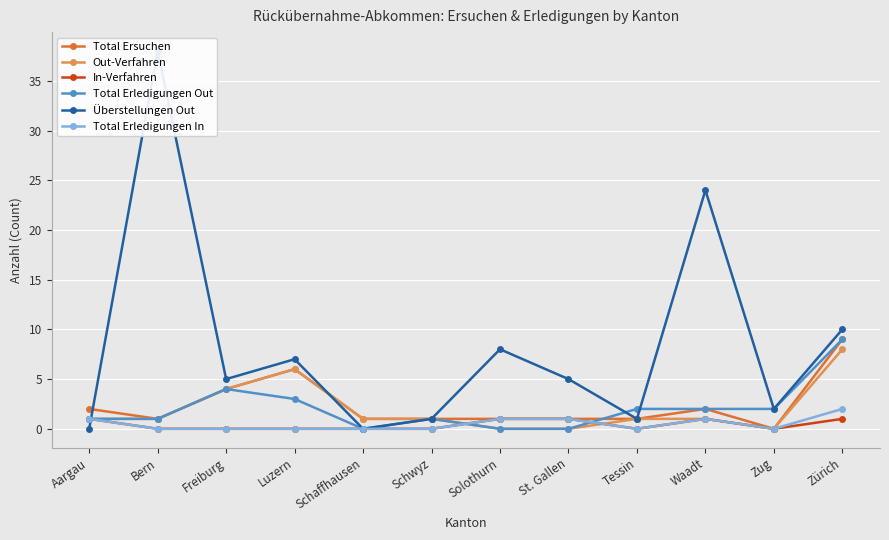

At which category is the sum across all series the highest?

Bern